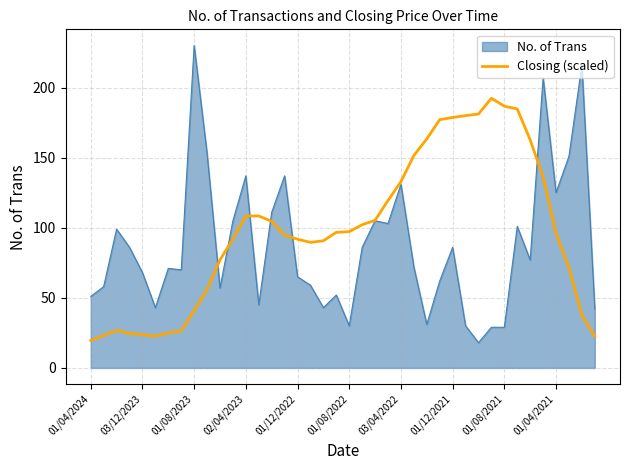

Rank the series by their maximum value, from highest to lowest.

No. of Trans, Closing (scaled)